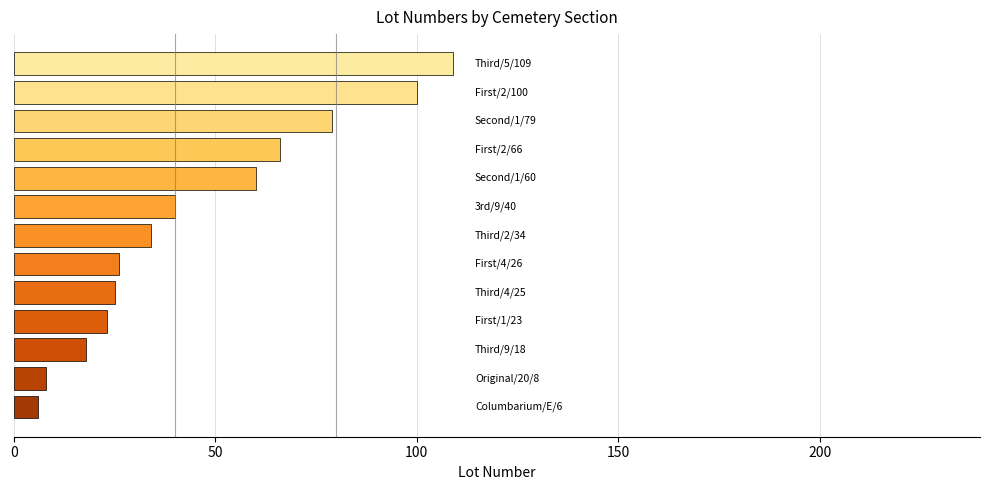

Count the number of categories in the chart.

13